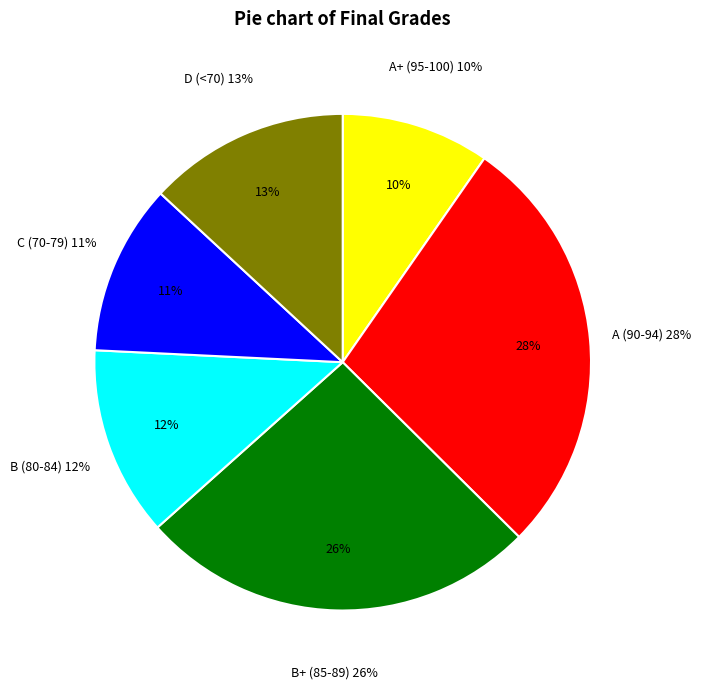

True or false: Prascevic Natasa accounts for 9% of the total.

False